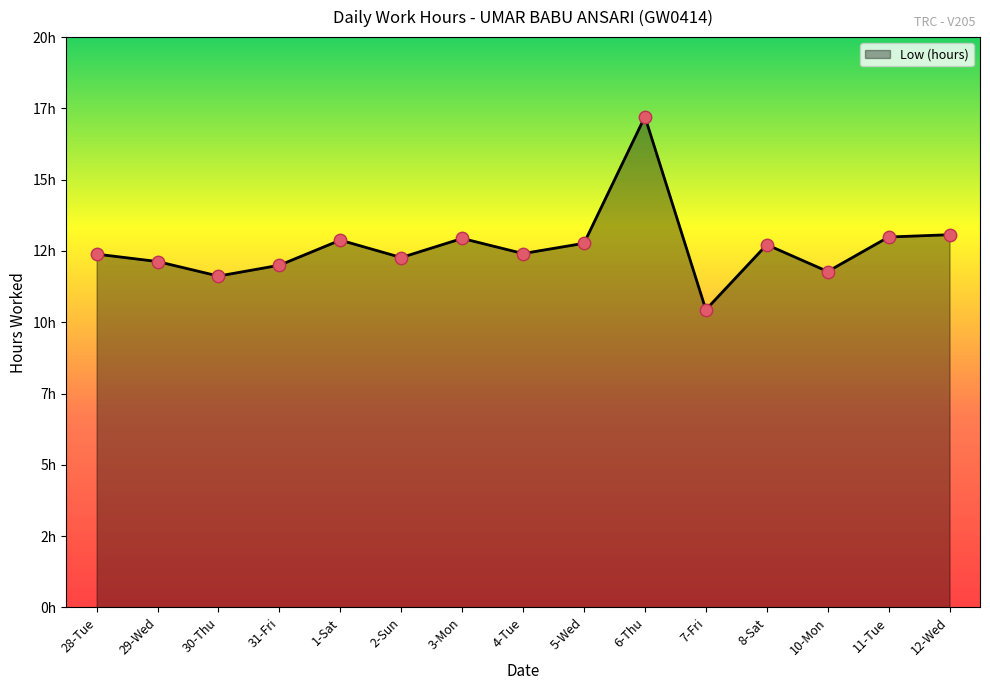

Is this an area chart (filled region under the line)?

Yes